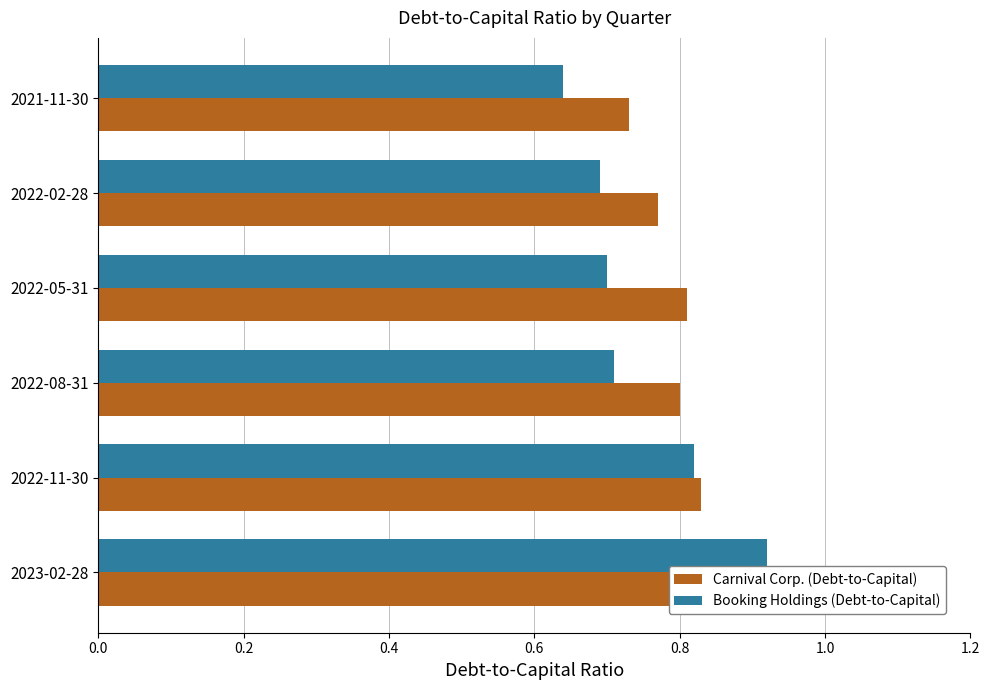

Between 2023-02-28 and 2022-08-31, which series saw the biggest shift?

Booking Holdings (Debt-to-Capital)